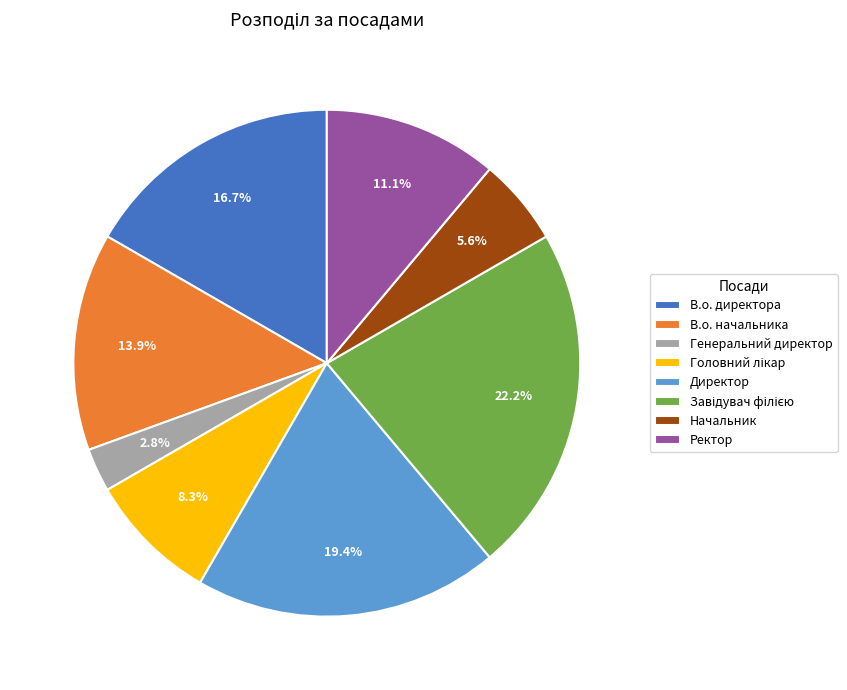

Is there any slice that represents more than half of the pie?

No